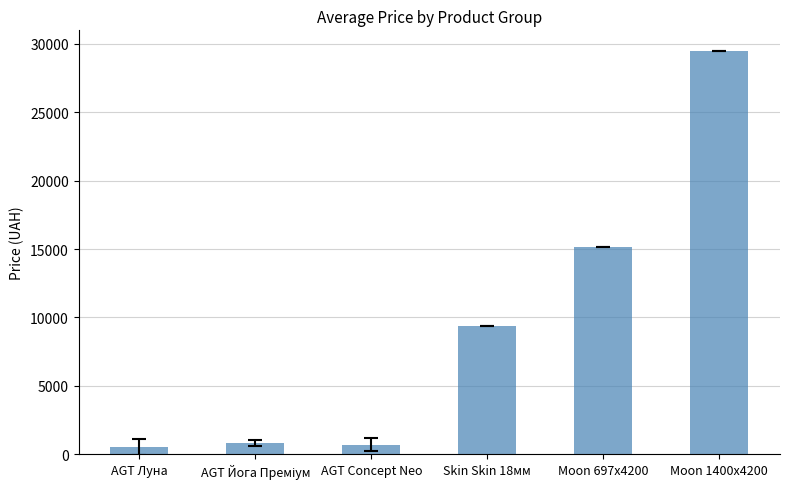

What position from the left is Moon 697x4200?

5